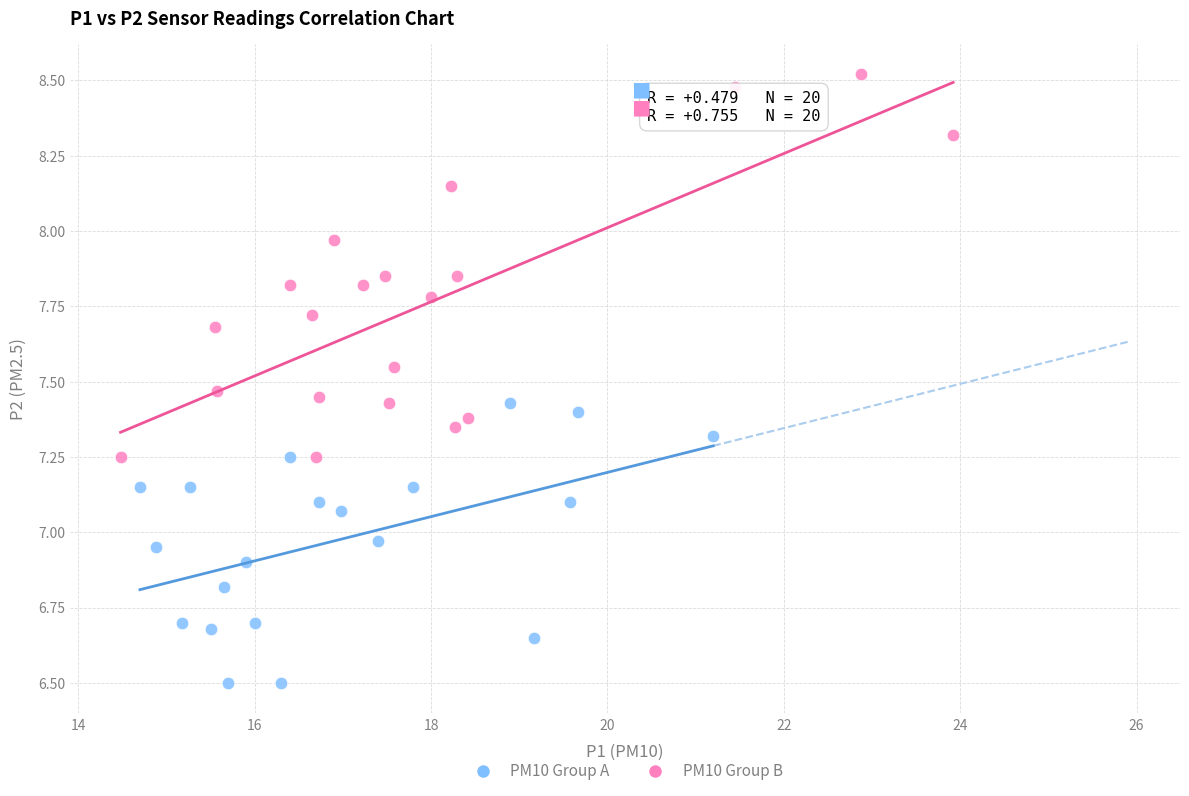

Which series has the largest Y range (max minus min)?

PM10 Group B